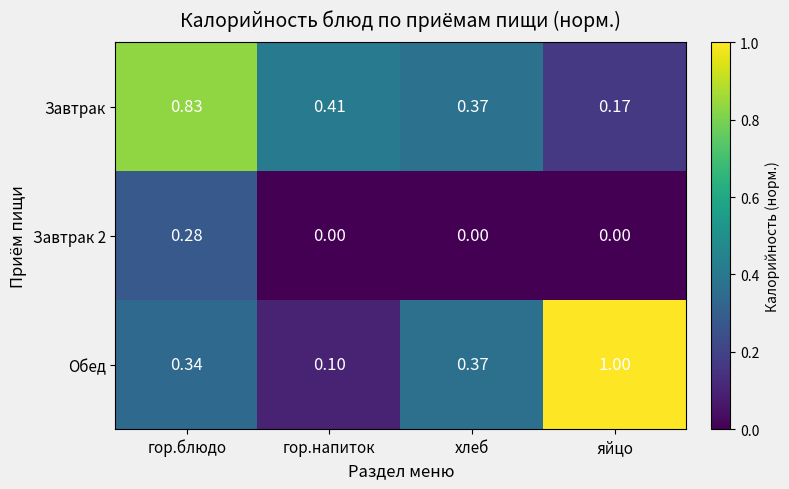

At which category is the sum across all series the highest?

гор.блюдо